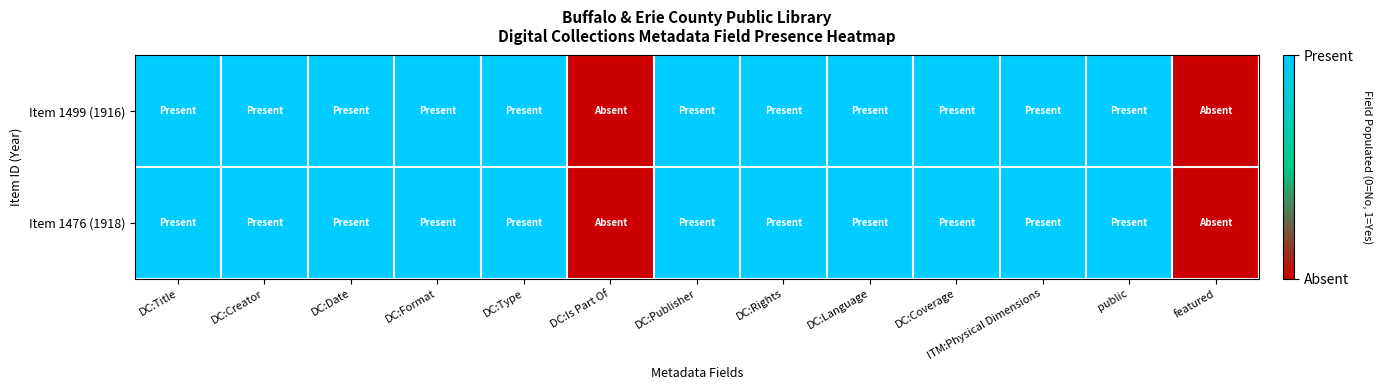

At DC:Title, list the series in order from largest to smallest.

Item 1499 (1916), Item 1476 (1918)